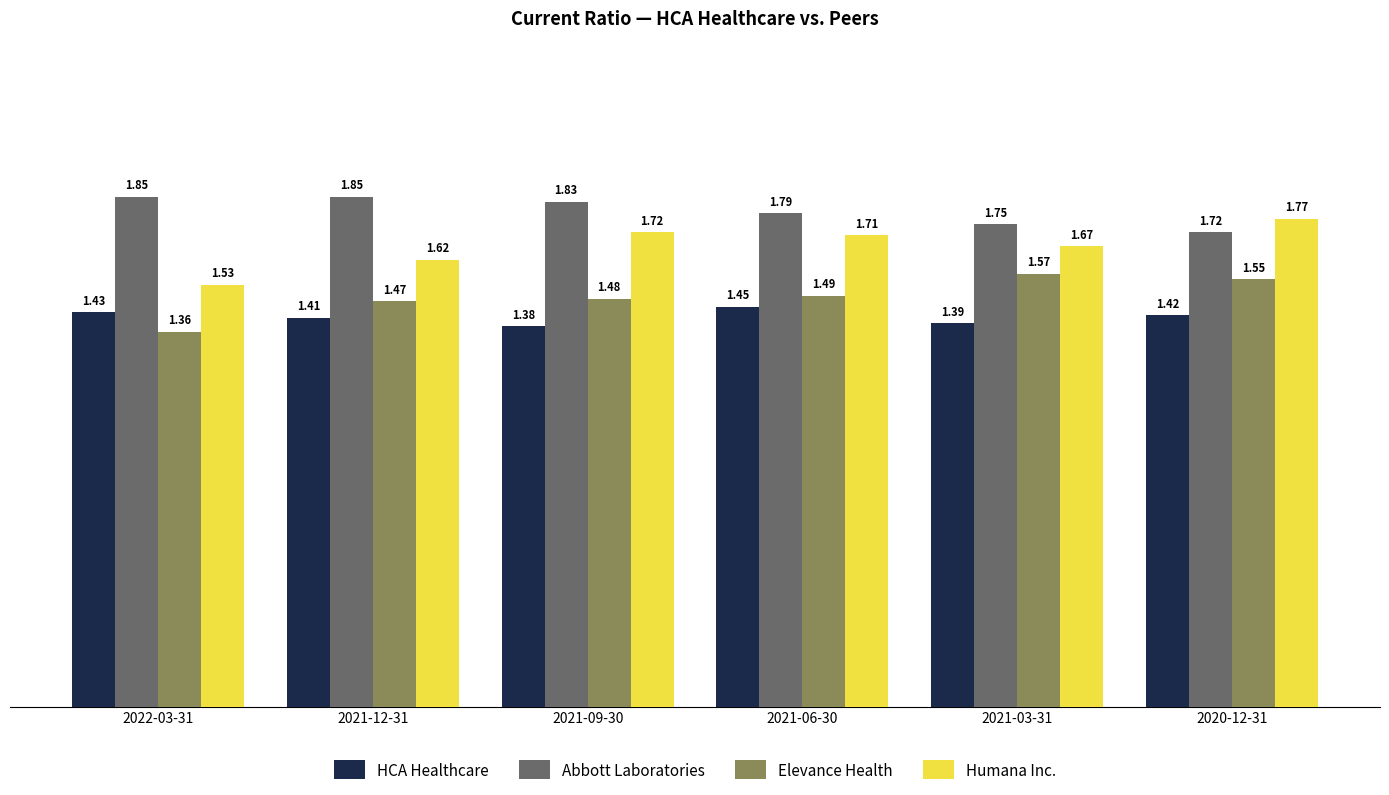

Which series has the largest range (max minus min)?

Humana Inc.